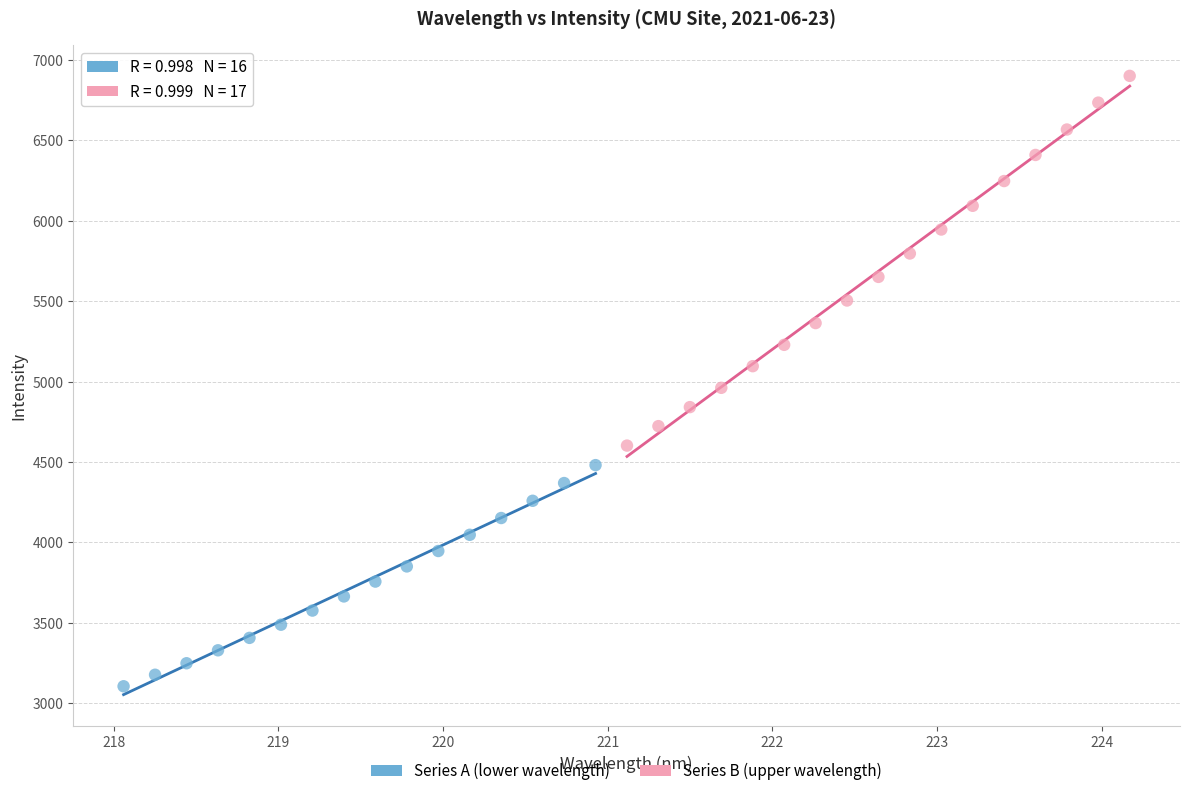

What are all the series names shown in the legend?

Series A (lower wavelength), Series B (upper wavelength)